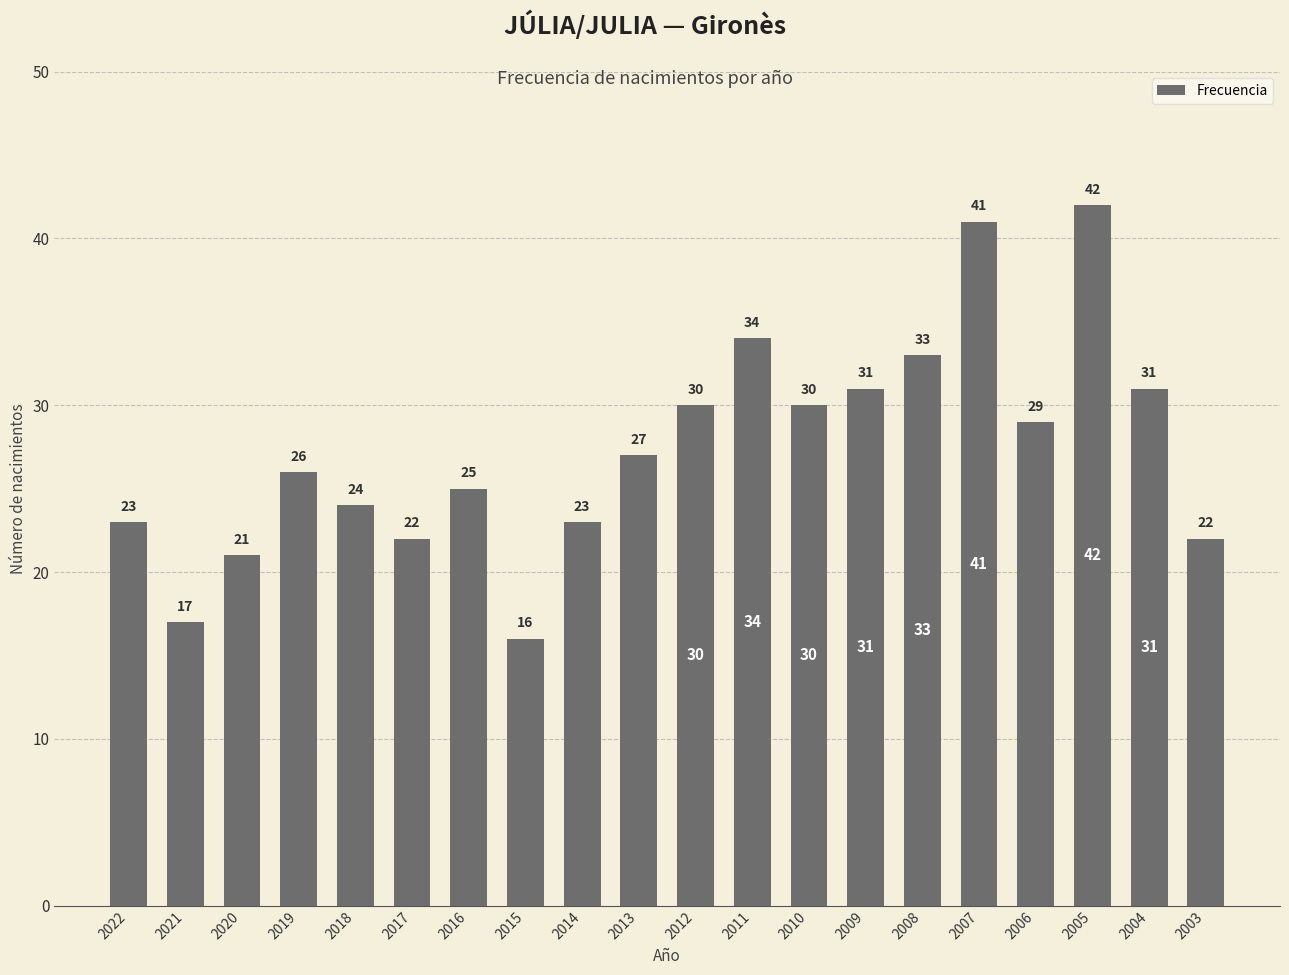

The value at 2006 is 29. True or false?

True